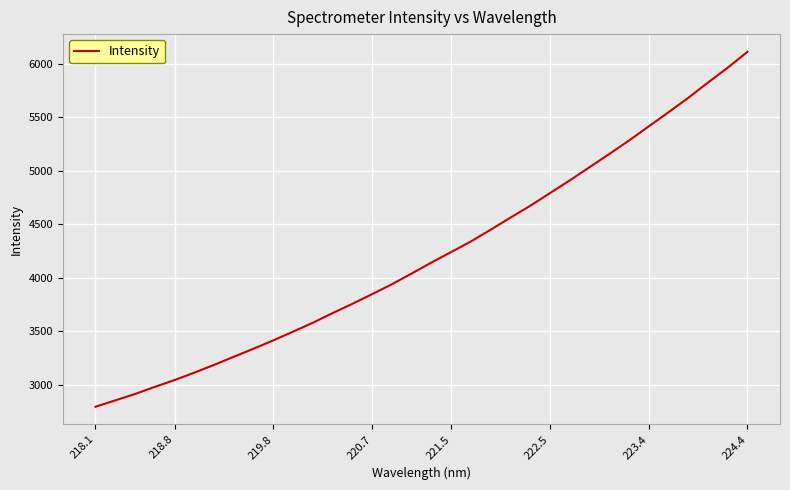

What is the maximum value shown in the chart?

6111.0